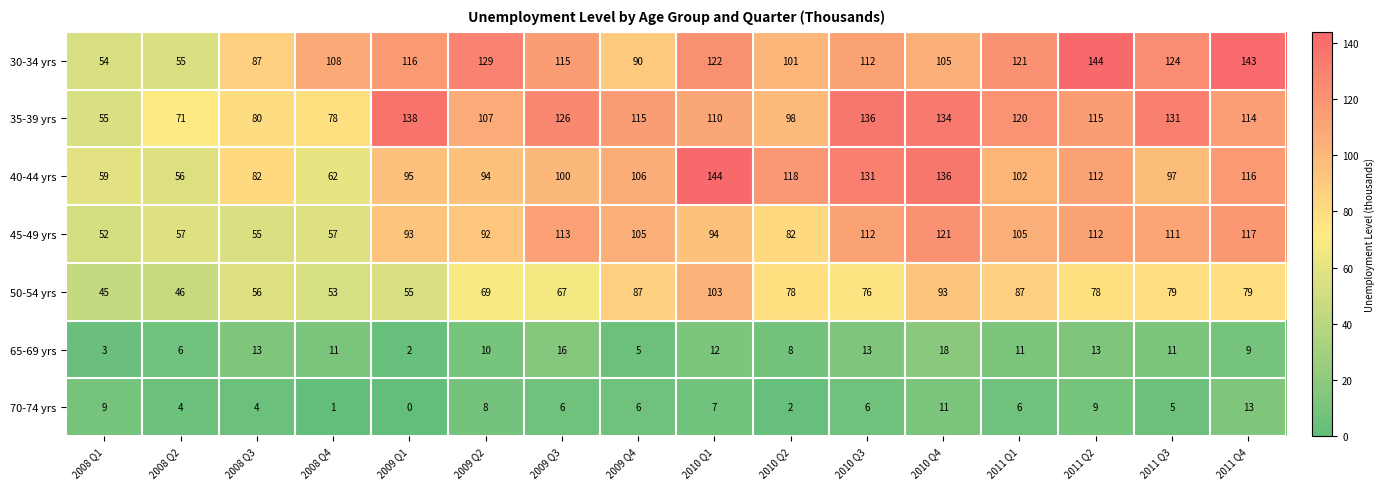

What is the sum of all 35-39 yrs values?

1728